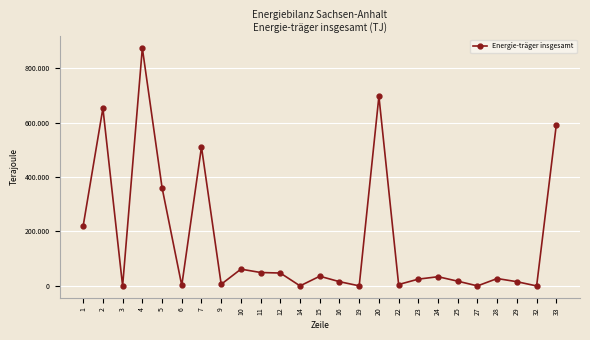

What is the greatest value displayed?

873259